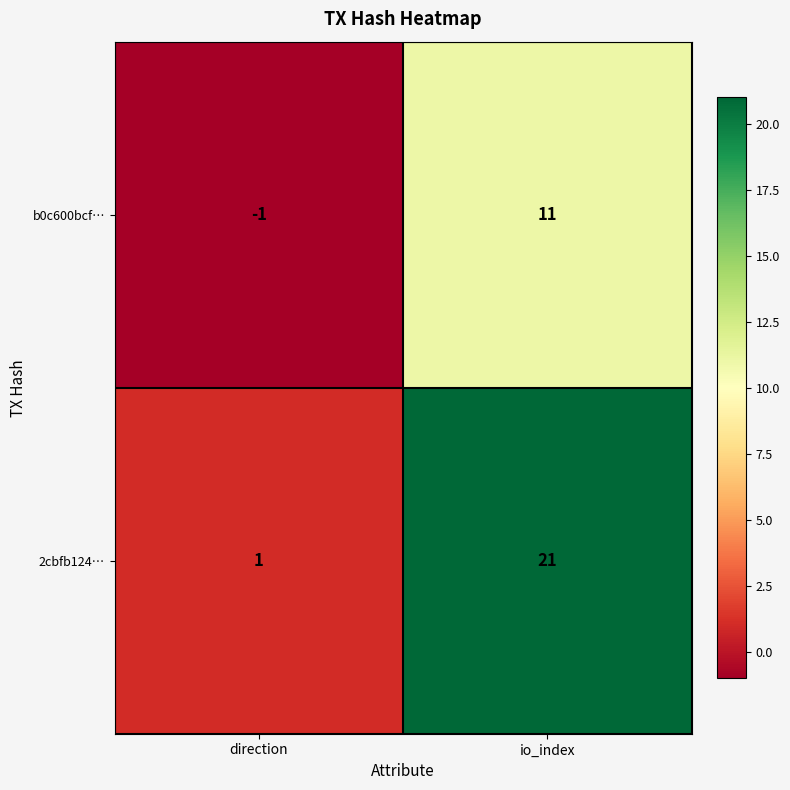

What is the highest value of the b0c600bcf… series?

11